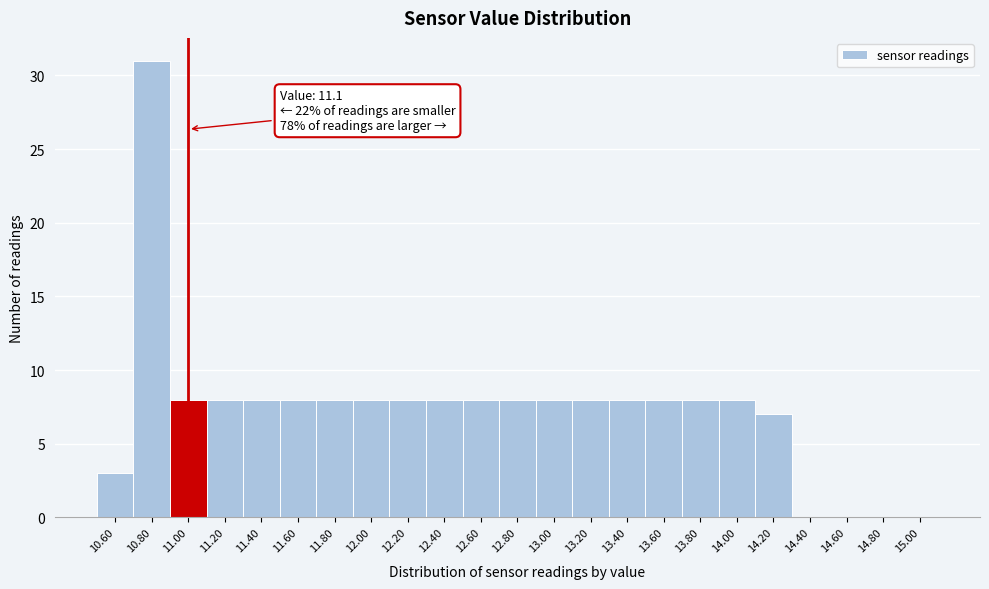

Reading right to left, extract all data points from this chart.

15.00=0	14.80=0	14.60=0	14.40=0	14.20=7	14.00=8	13.80=8	13.60=8	13.40=8	13.20=8	13.00=8	12.80=8	12.60=8	12.40=8	12.20=8	12.00=8	11.80=8	11.60=8	11.40=8	11.20=8	11.00=8	10.80=31	10.60=3